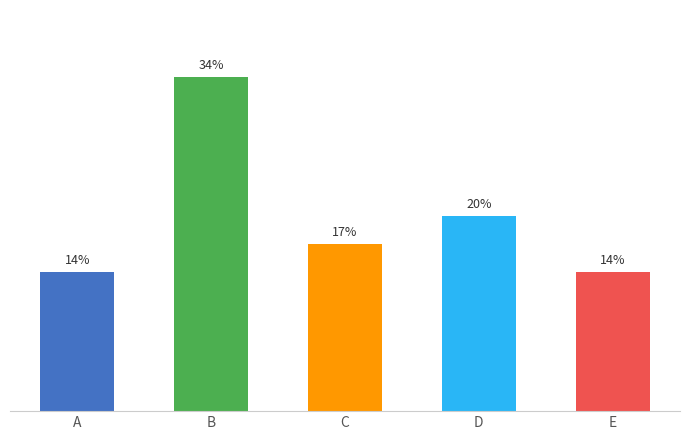

What is the value of the 2nd bar from the left?

34.3